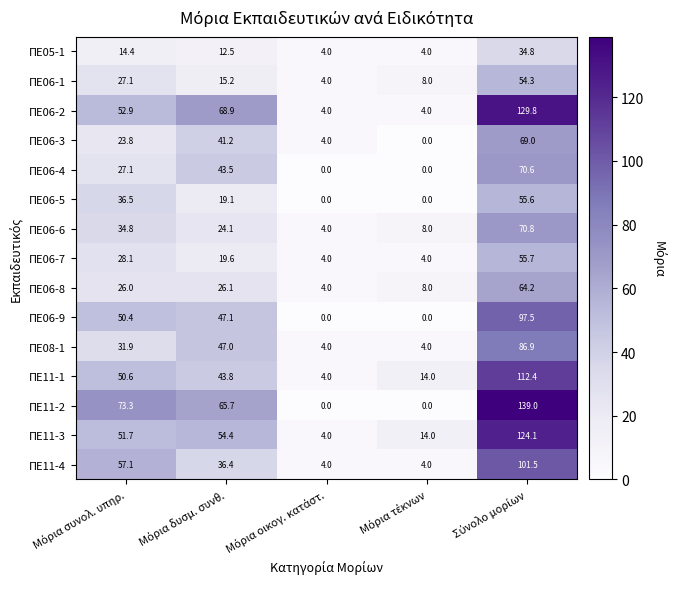

What is the highest value of the ΠΕ05-1 series?

34.8